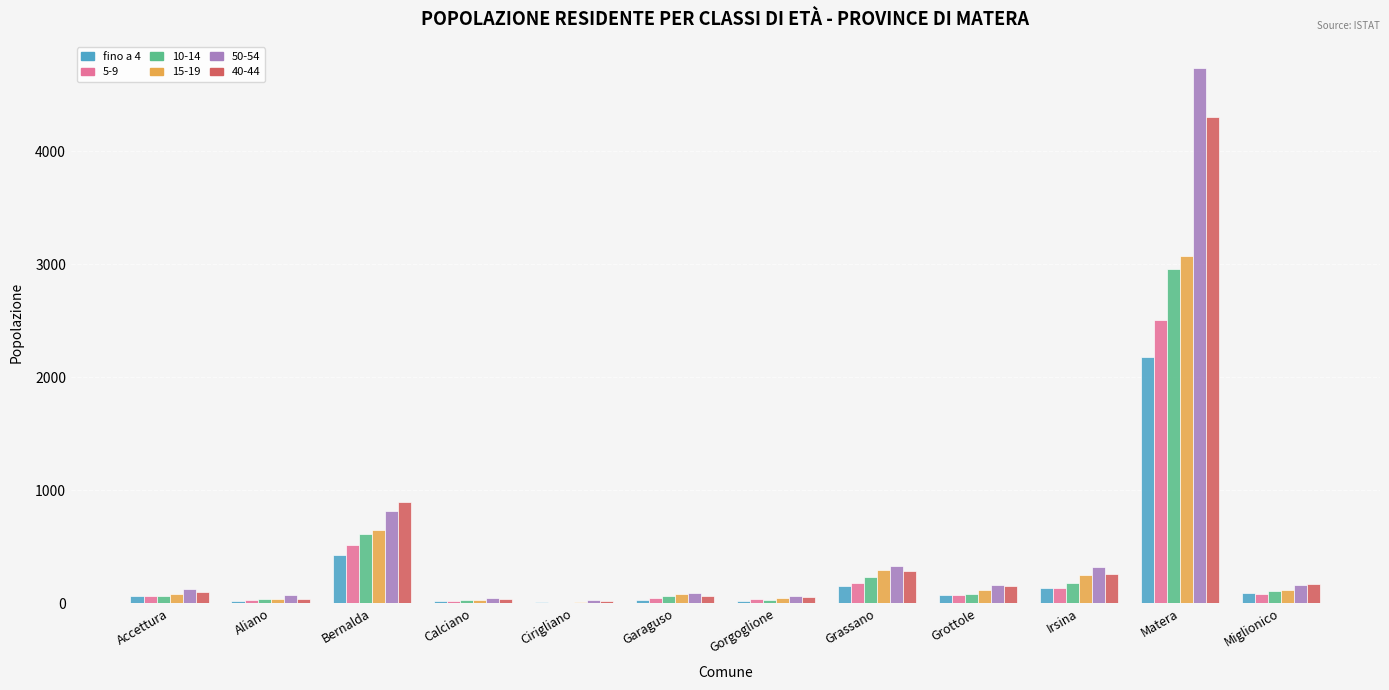

The value of fino a 4 at Matera is 3391. True or false?

False